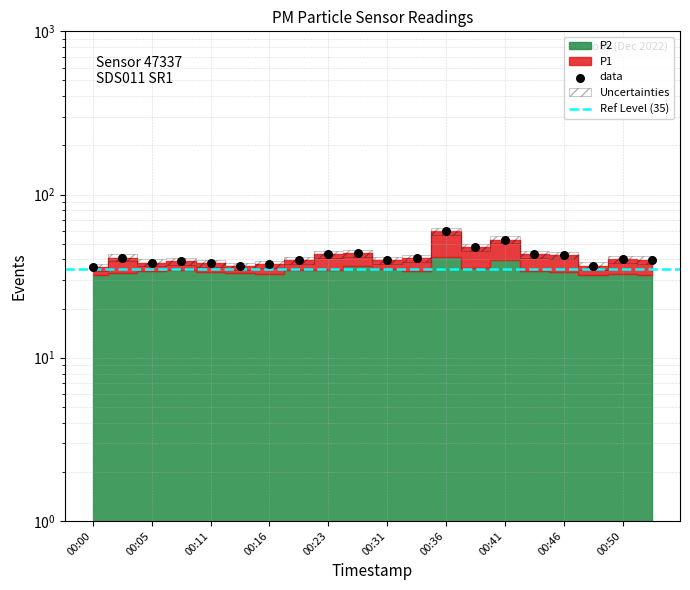

What is the ratio of the value at 00:38 to the value at 00:46?

1.1